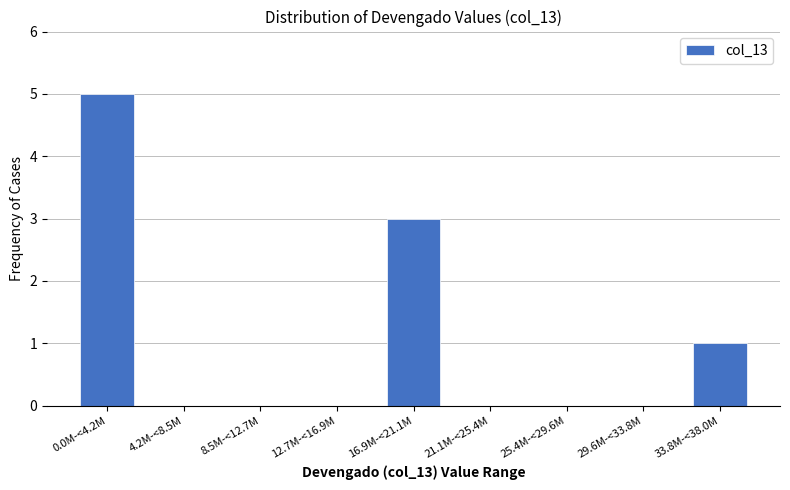

Reading left to right, transcribe all the data shown in this chart.

0.0M-<4.2M=5	4.2M-<8.5M=0	8.5M-<12.7M=0	12.7M-<16.9M=0	16.9M-<21.1M=3	21.1M-<25.4M=0	25.4M-<29.6M=0	29.6M-<33.8M=0	33.8M-<38.0M=1